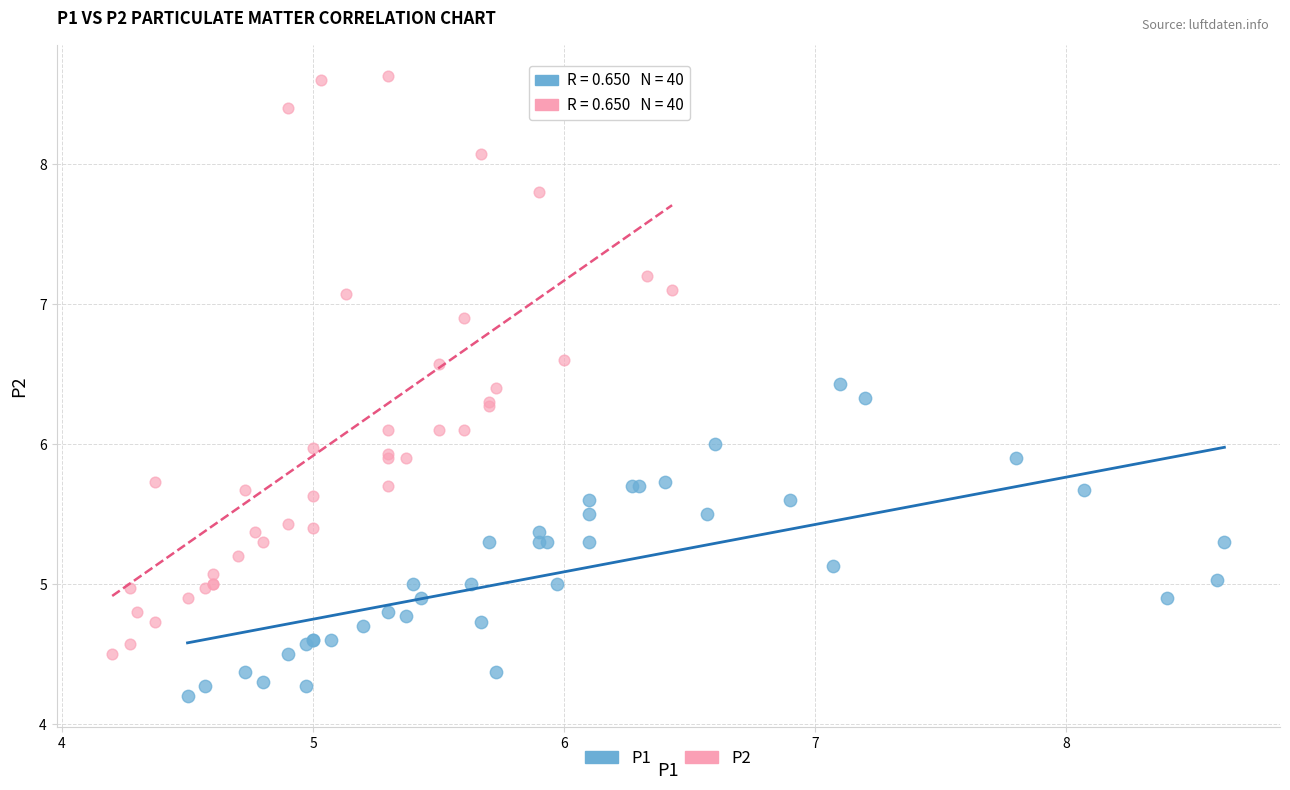

What are all the series names shown in the legend?

P1, P2